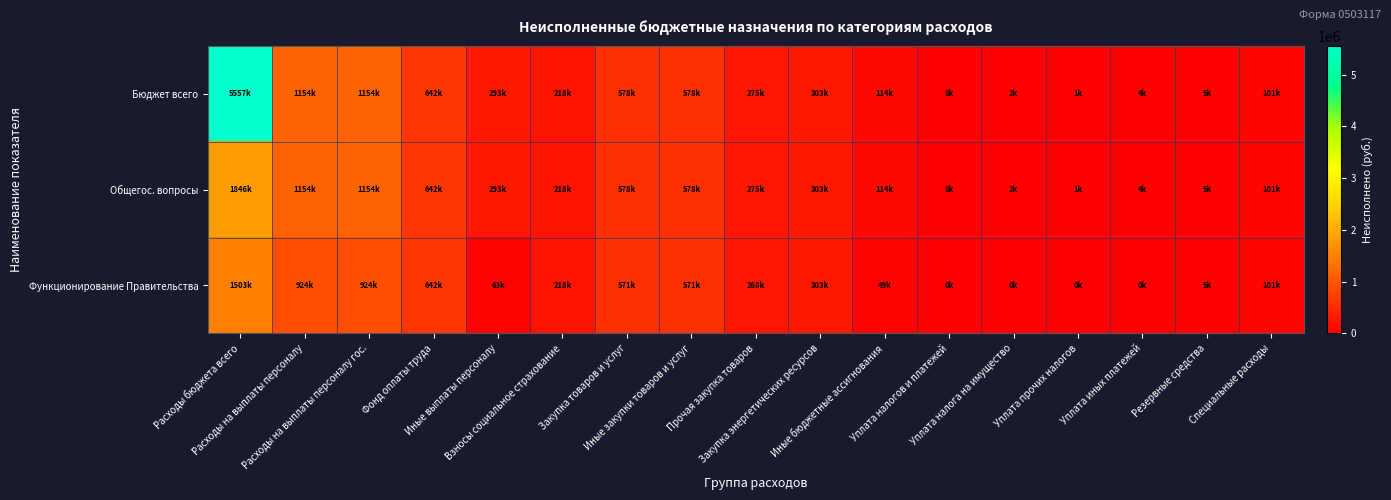

At how many categories does at least one series exceed 5524231?

1